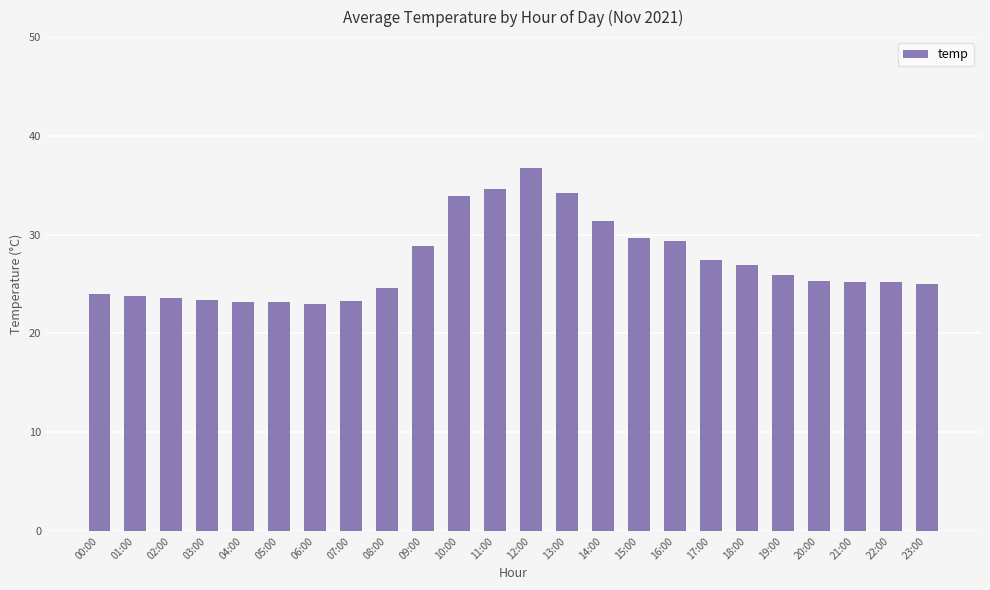

Are the bars horizontal?

No